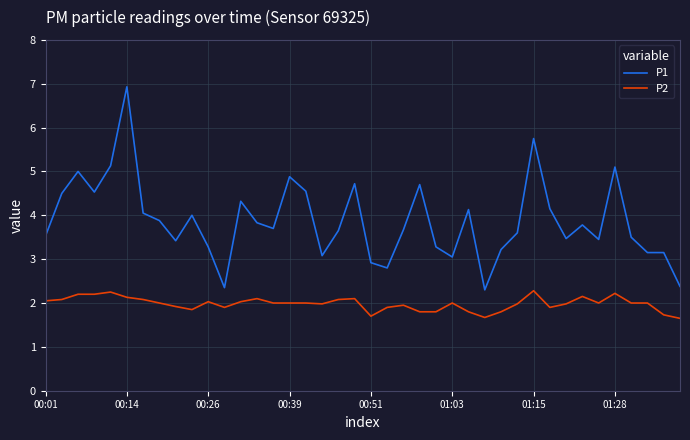

True or false: P1 and P2 cross at least once.

False